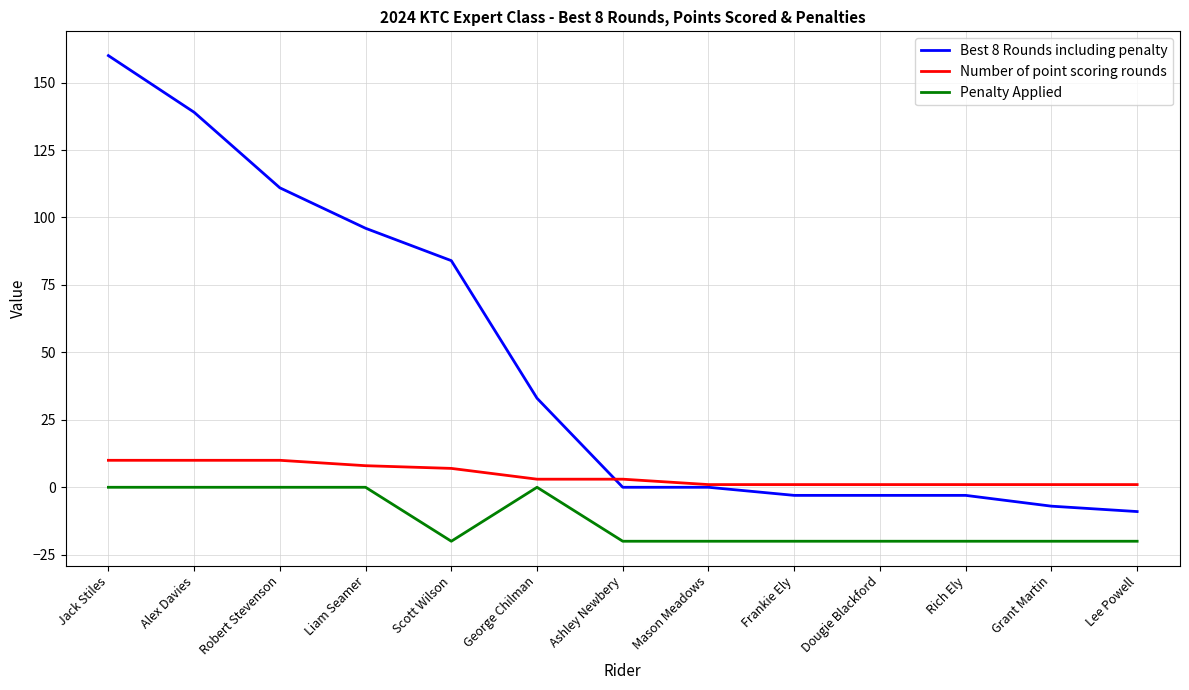

What is the minimum value for Best 8 Rounds including penalty?

-9